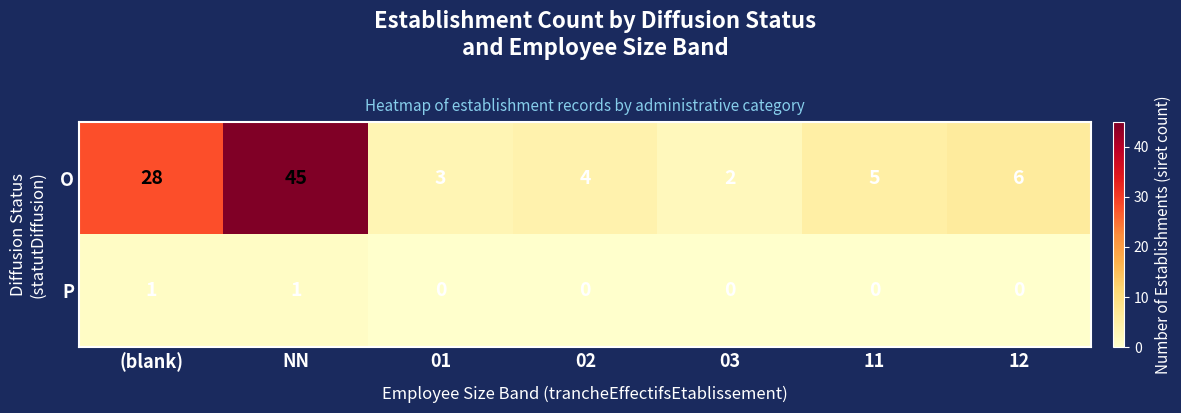

What is the difference between the highest and lowest values at 01?

3